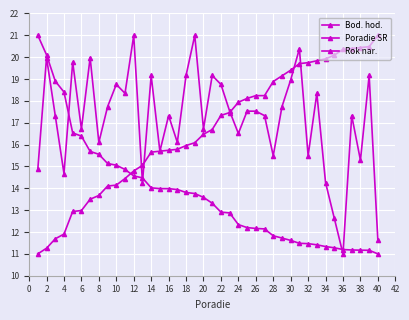

How many lines are shown in the chart?

3